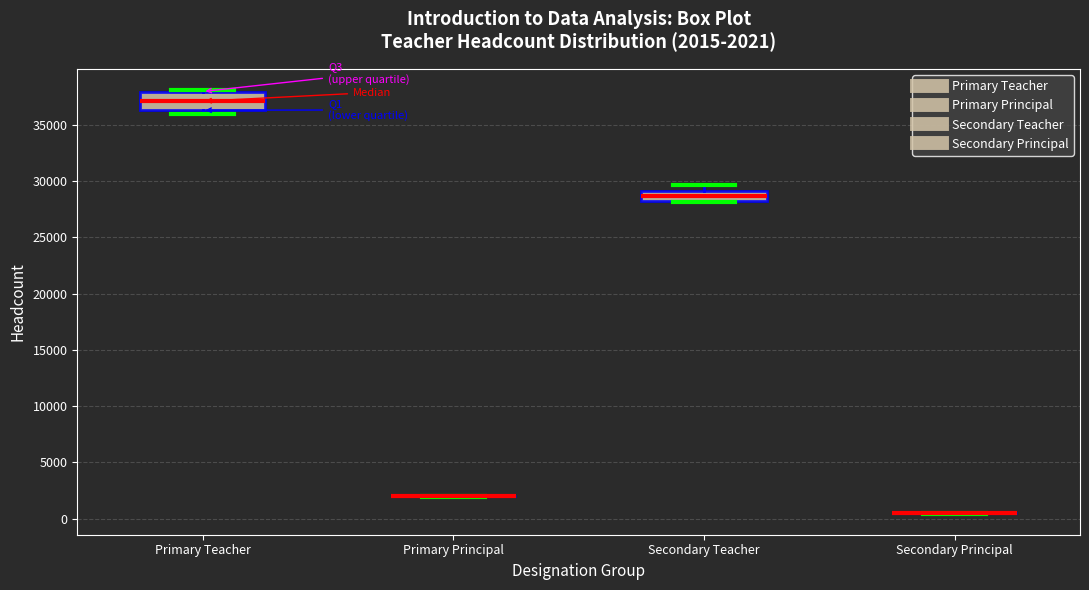

Comparing the boxes themselves (not the whiskers), which one is the tallest?

Primary Teacher